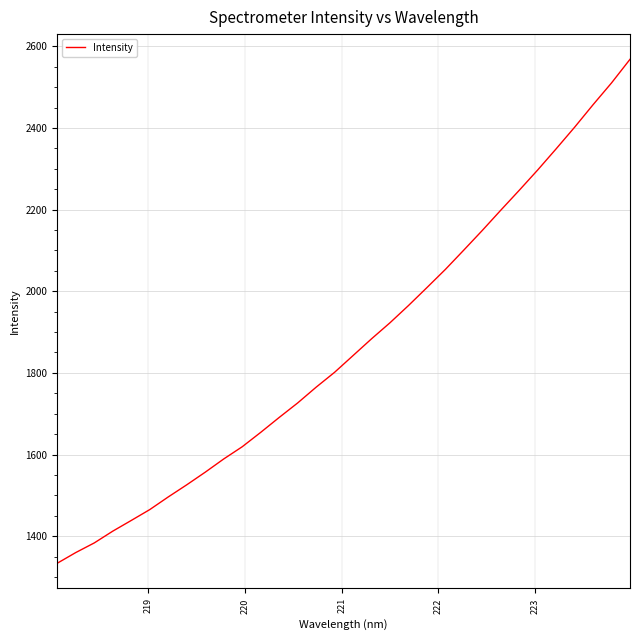

What is the greatest value displayed?

2568.0